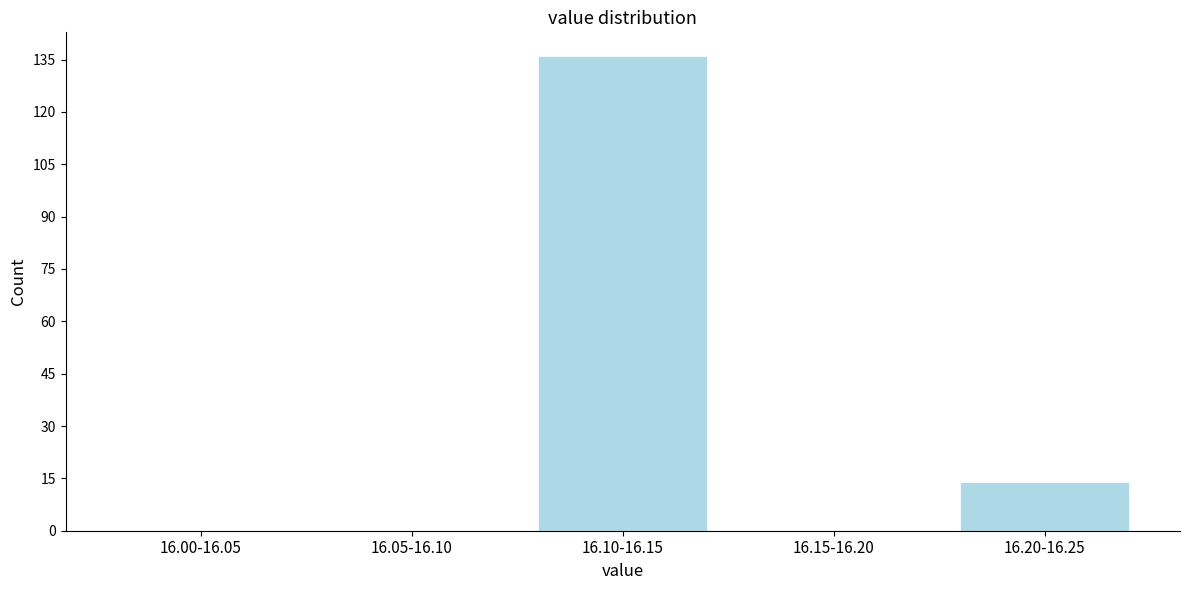

What is the change in value from 16.10-16.15 to 16.20-16.25?

-122